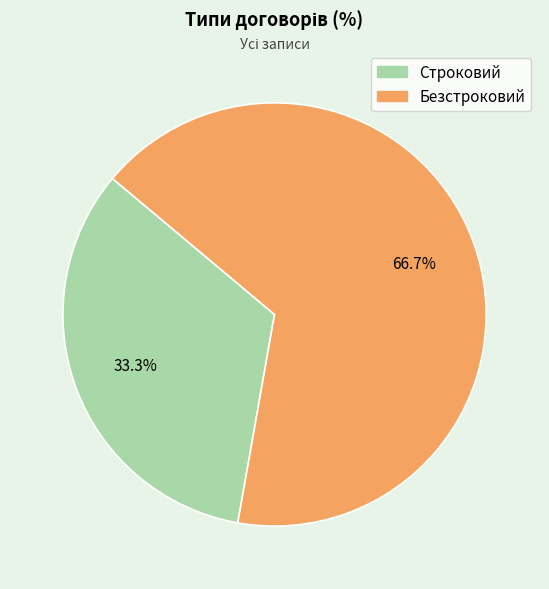

Which category has the smallest portion of the pie?

Строковий